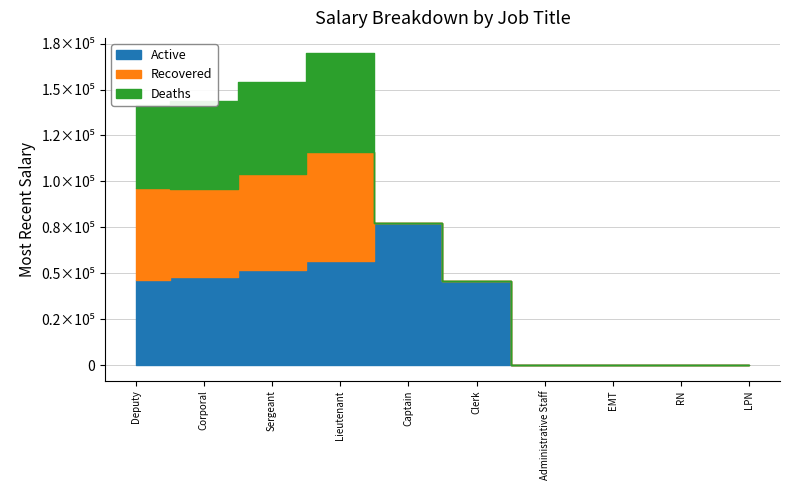

Reading left to right, list all the values displayed in this chart.

Active: 46518.0	47805.0	51879.0	56632.6	77154.3	45805.6	0.0	0.0	0.0	0.0
Recovered: 50000.0	47935.0	52053.8	59283.5	0.0	0.0	0.0	0.0	0.0	0.0
Deaths: 45100.0	47830.0	50377.0	53714.0	0.0	0.0	0.0	0.0	0.0	0.0